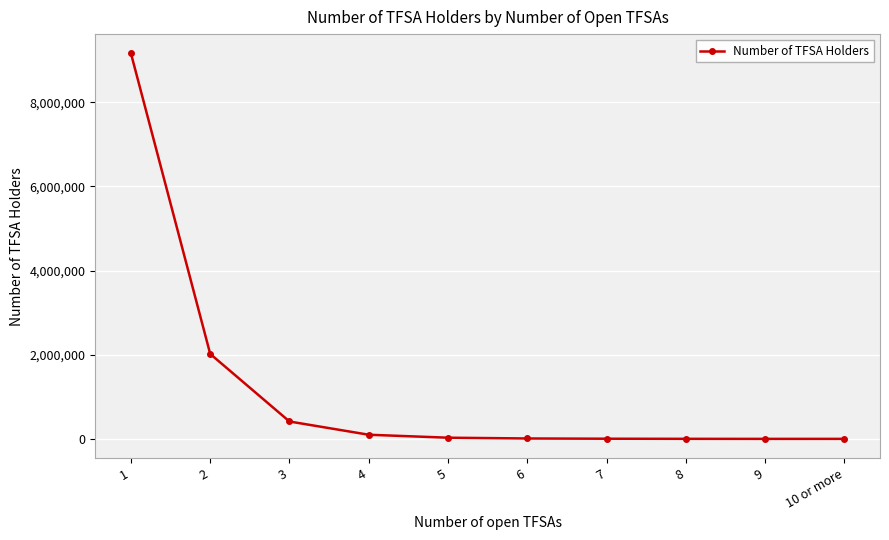

What is the greatest value displayed?

9160020